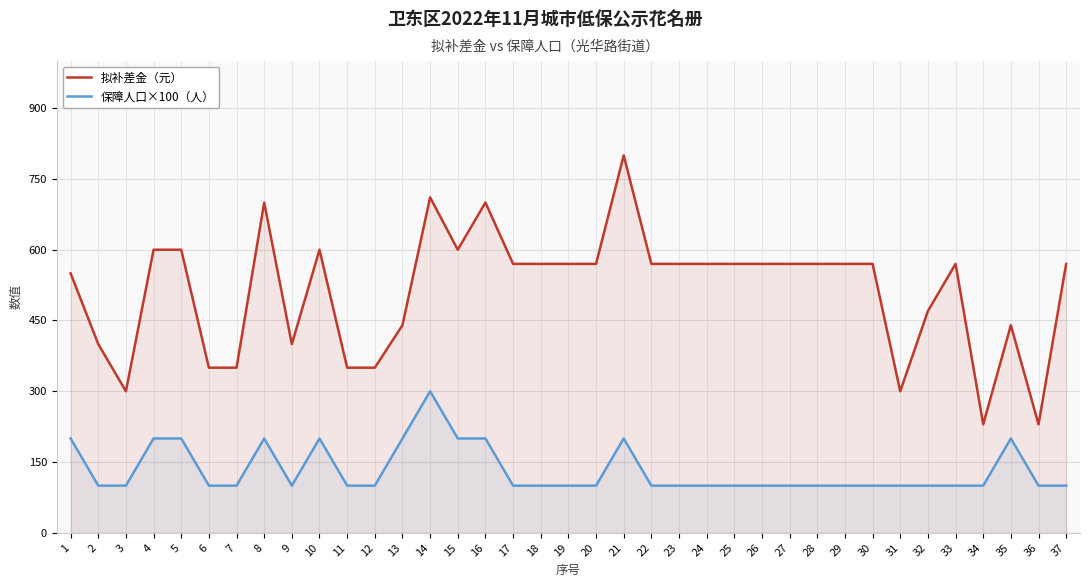

Which series has the largest range (max minus min)?

拟补差金（元）